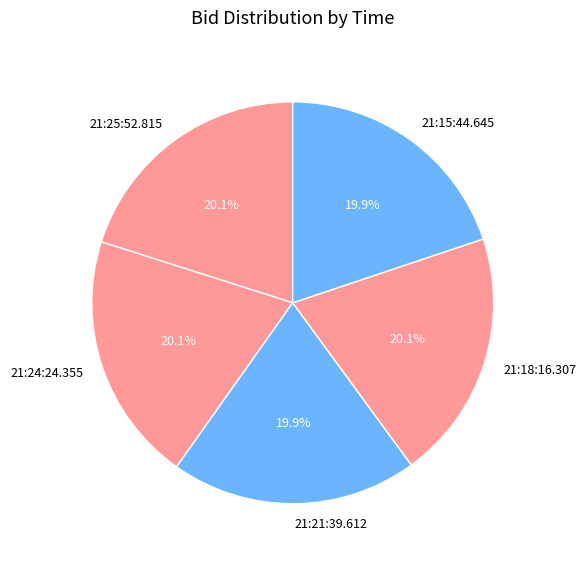

What percentage is NOT represented by 21:25:52.815?

79.9%